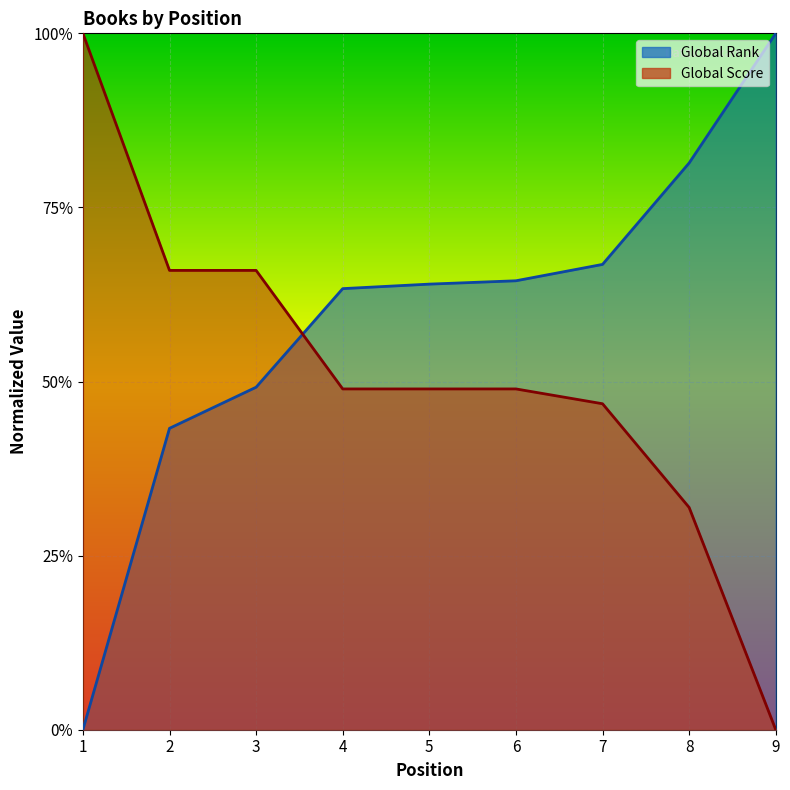

What is the sum of all Global Rank values?

5.3